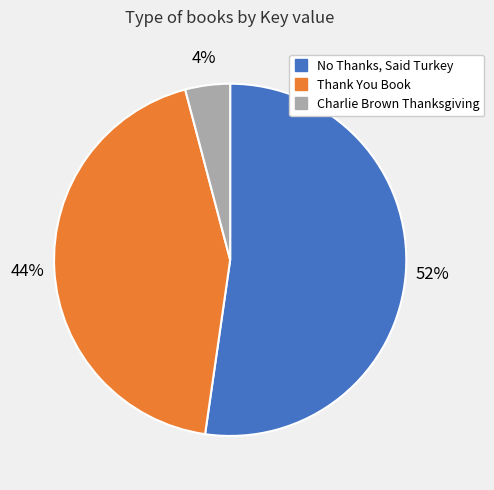

Count the number of slices in the pie.

3